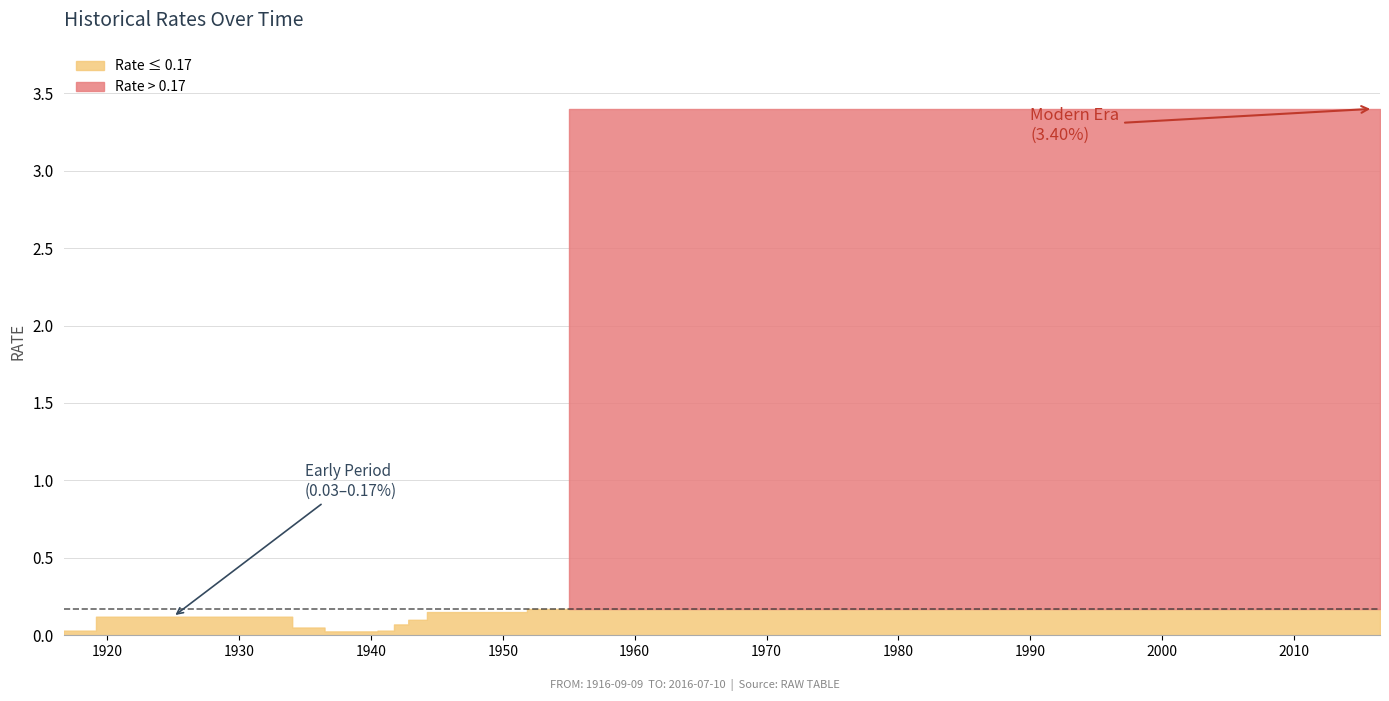

True or false: the data shows 0.0 at 3.

False